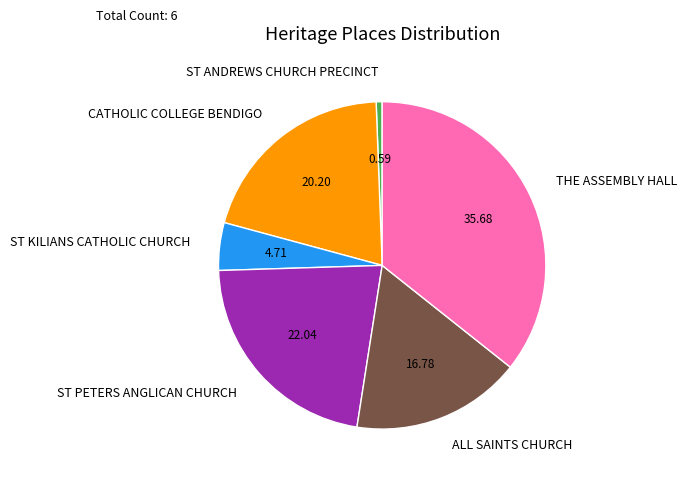

Do THE ASSEMBLY HALL and ST PETERS ANGLICAN CHURCH together represent more than half of the pie?

Yes